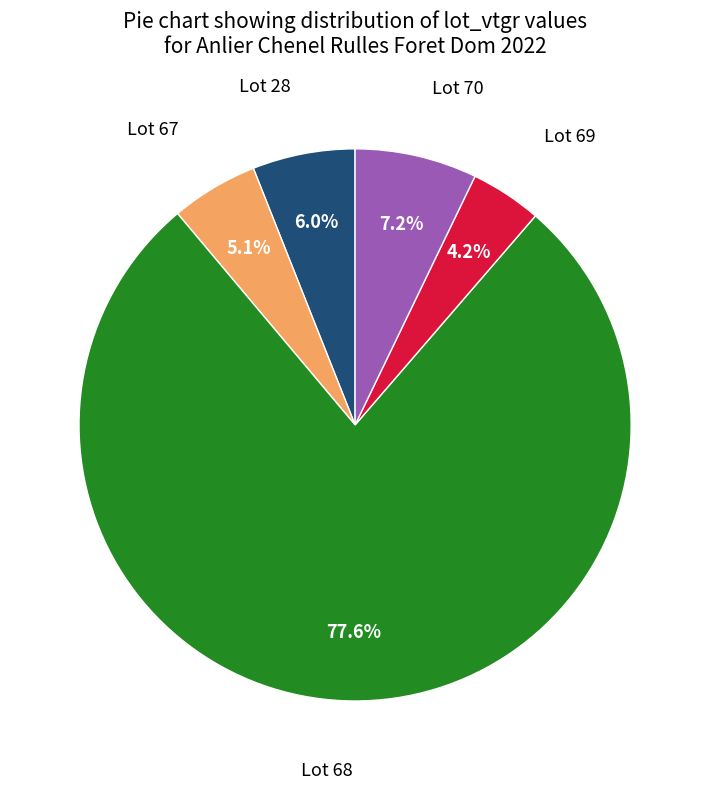

Rank the categories by value from lowest to highest.

Lot 69, Lot 67, Lot 28, Lot 70, Lot 68